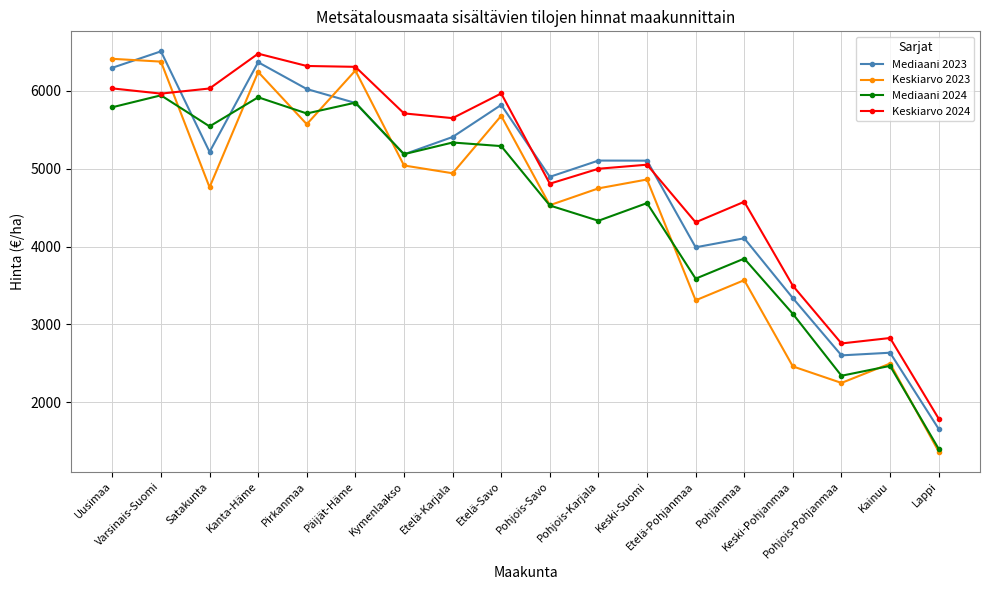

What is the greatest value displayed?

6508